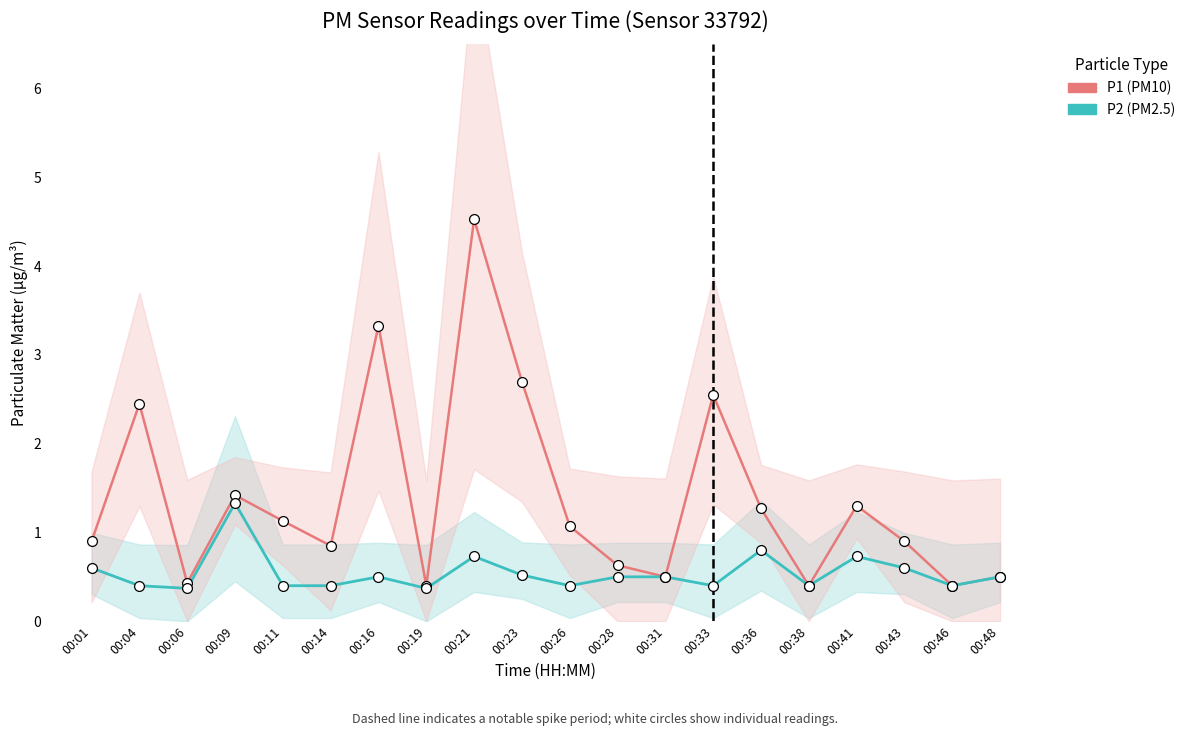

Which series contains the lowest Y value?

P2 (PM2.5)